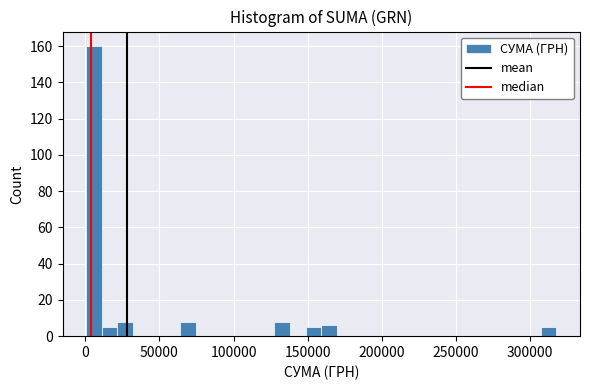

Read against the x-axis, roughly where is the centre of the tallest bar?

5000